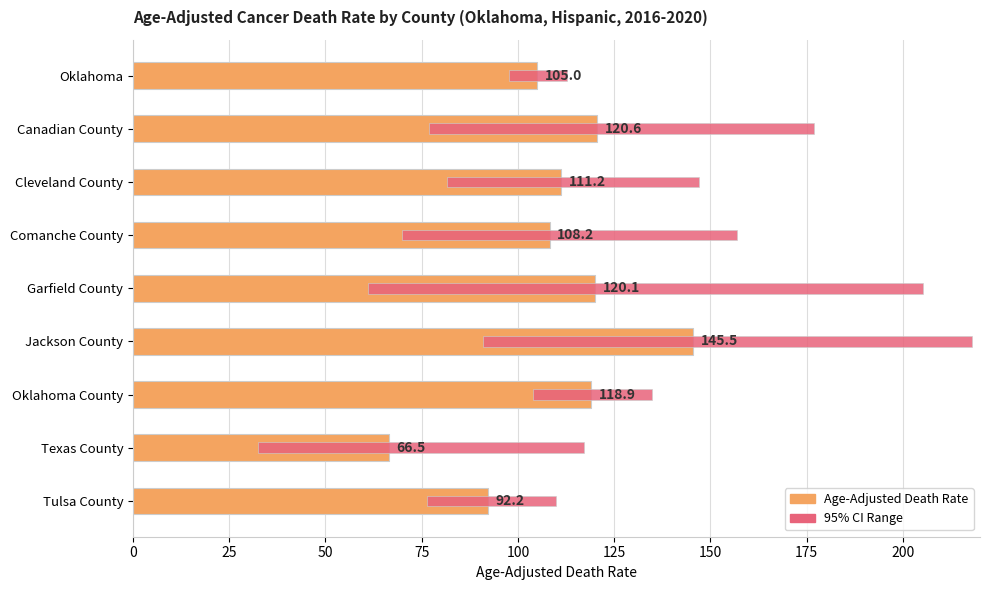

Reading left to right, what are all the values shown in this chart?

Age-Adjusted Death Rate: 105.0	120.6	111.2	108.2	120.1	145.5	118.9	66.5	92.2
95% CI Range: 15.2	100.0	65.5	87.0	144.3	126.8	30.9	84.6	33.7